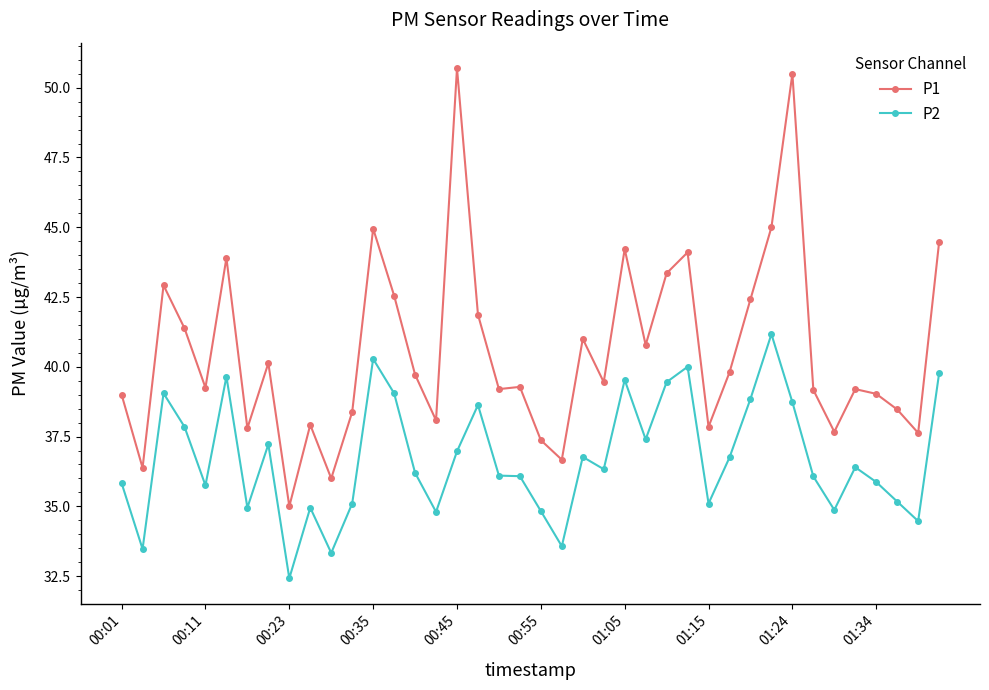

At how many categories does at least one series exceed 34?

40